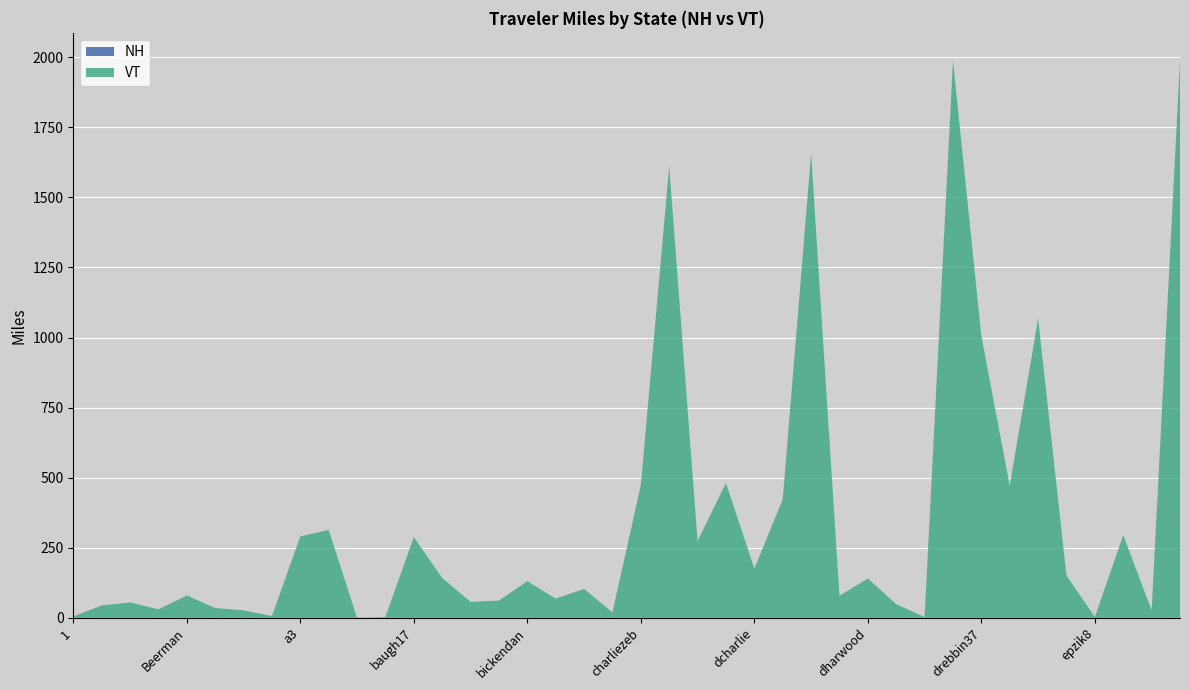

Reading left to right, extract all data points from this chart.

NH: 0.0	0.0	0.0	0.0	0.0	0.0	0.0	0.0	0.0	0.0	0.0	0.0	0.0	0.0	0.0	0.0	0.0	0.0	0.0	0.0	0.1	0.0	0.0	0.0	0.0	0.0	0.0	0.0	0.0	0.0	0.0	0.1	0.1	0.0	0.0	0.0	0.0	0.0	0.0	0.1
VT: 4.7	43.8	54.6	30.1	79.4	35.0	26.6	6.1	290.4	313.3	0.3	2.9	288.1	141.8	56.8	61.3	130.7	68.6	102.9	19.5	473.7	1611.1	273.9	481.2	175.6	422.4	1655.8	78.6	139.9	48.6	2.9	1987.6	1005.0	471.7	1067.8	150.7	2.9	294.7	26.7	1987.2